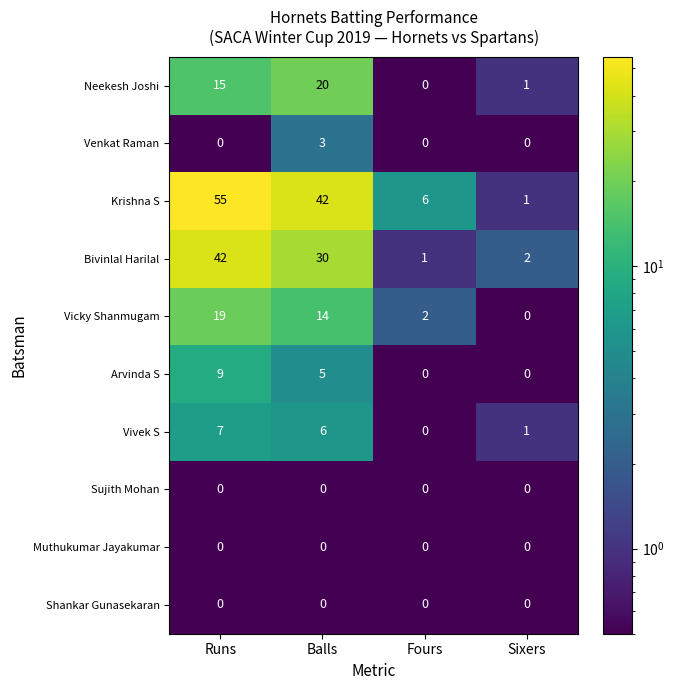

True or false: Shankar Gunasekaran has a value of 0 at Sixers.

True